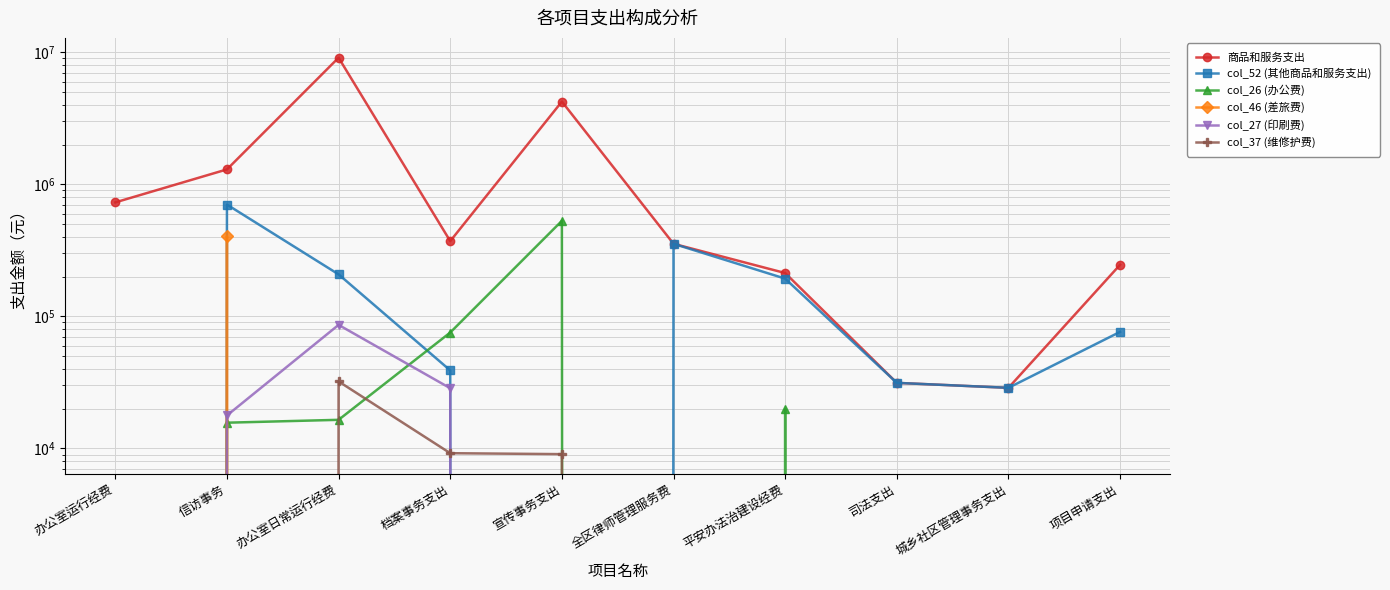

At 平安办法治建设经费, list the series in order from smallest to largest.

col_46 (差旅费), col_27 (印刷费), col_37 (维修护费), col_26 (办公费), col_52 (其他商品和服务支出), 商品和服务支出